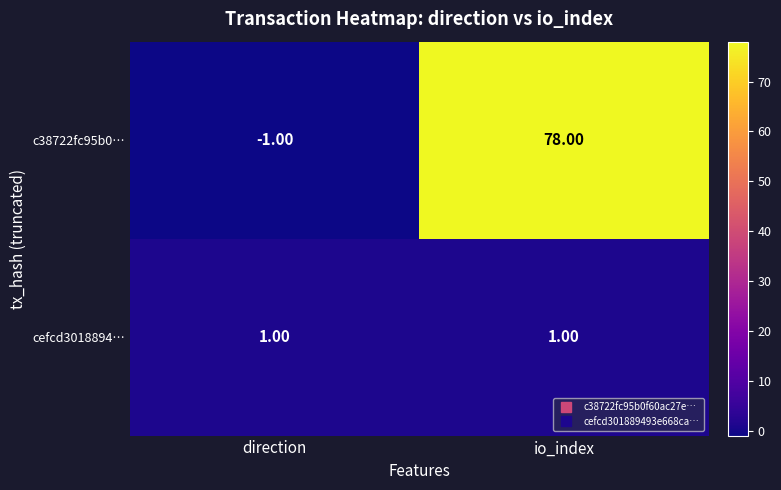

At which category is the sum across all series the highest?

io_index